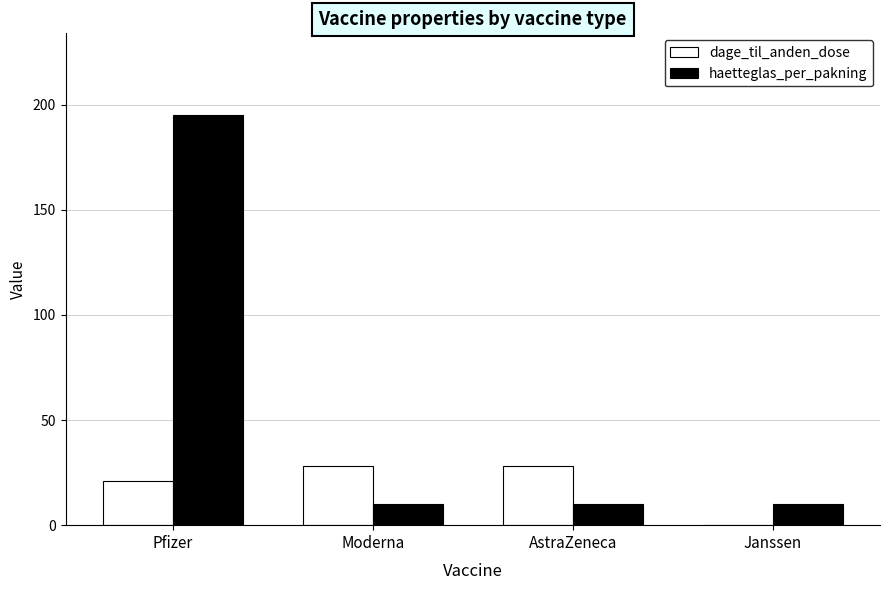

At which label is dage_til_anden_dose closest to 14?

Pfizer